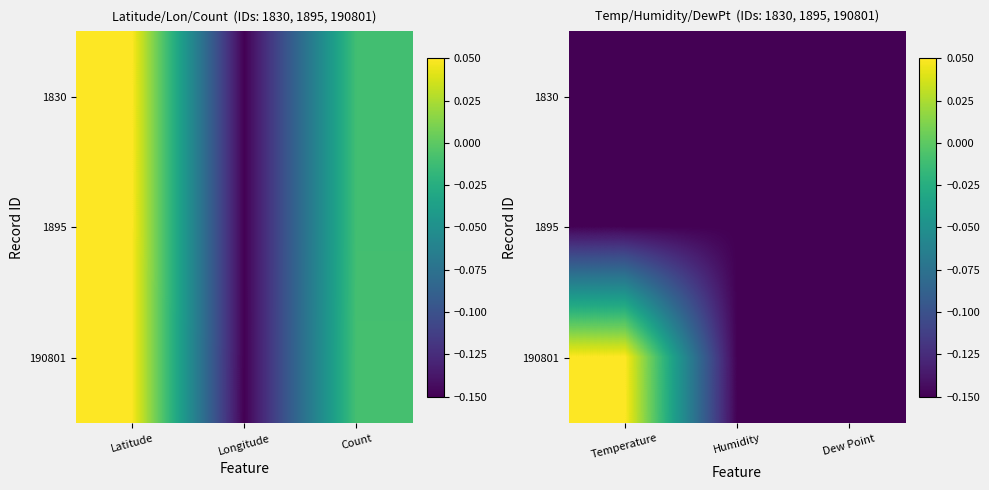

Where is 1830 nearest to the value 0?

Temperature